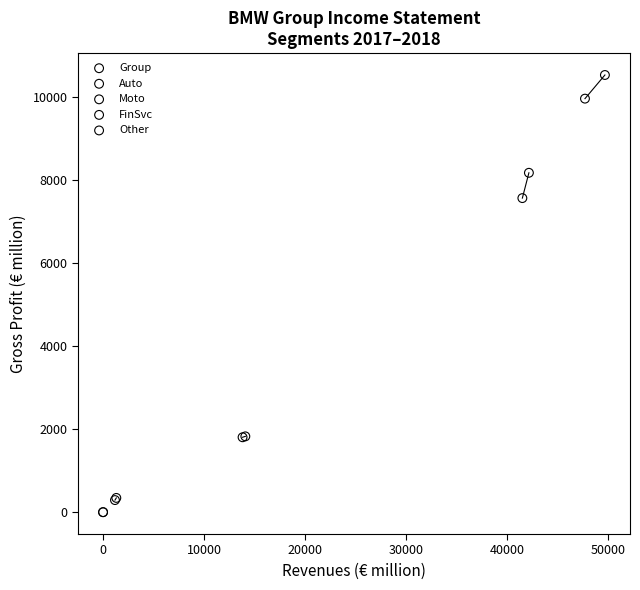

What are all the series names shown in the legend?

Group, Auto, Moto, FinSvc, Other